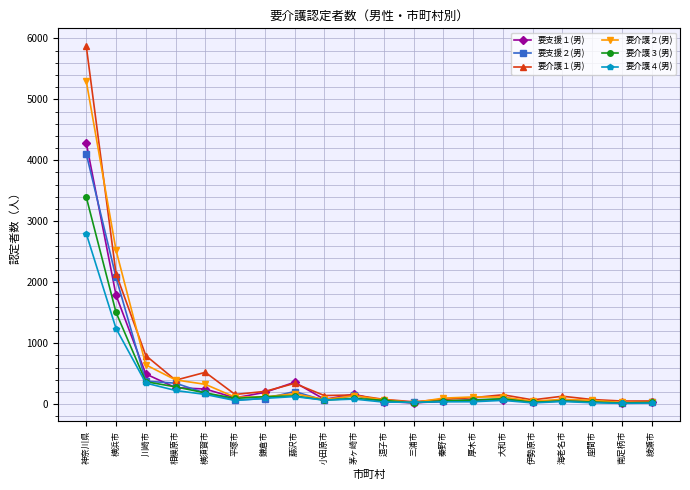

Is it true that 要支援１(男) equals 494 at 川崎市?

True